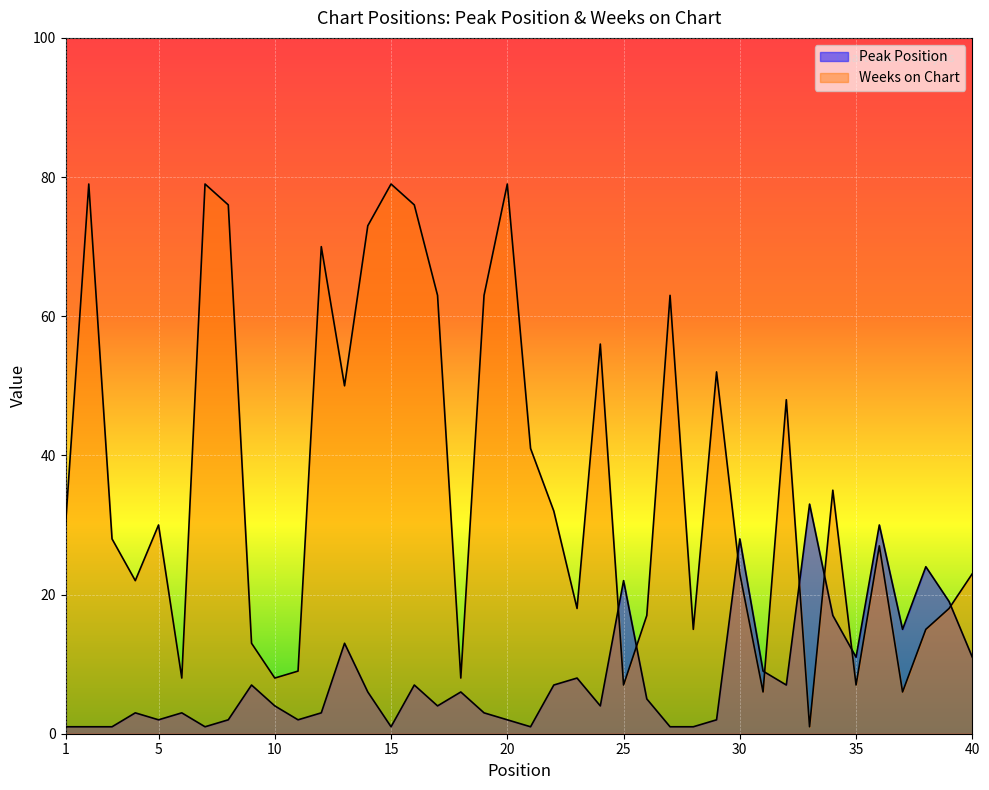

Which category has the highest value across all series?

2